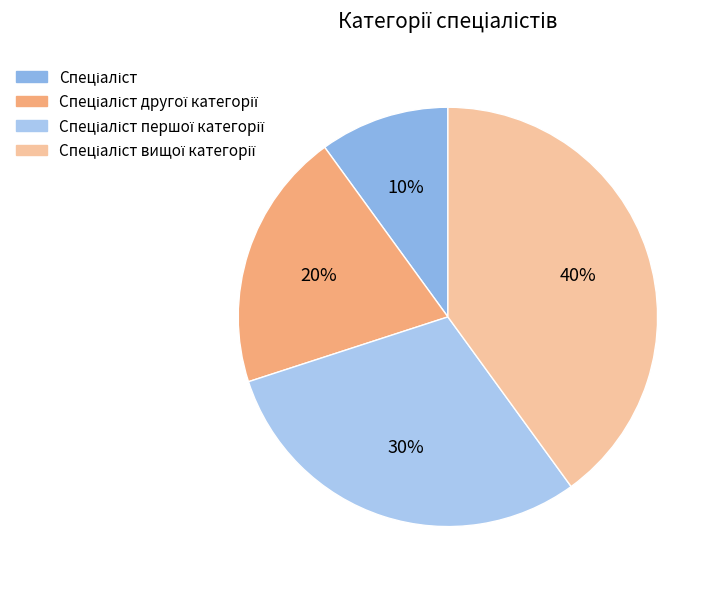

How many slices are in this pie chart?

4